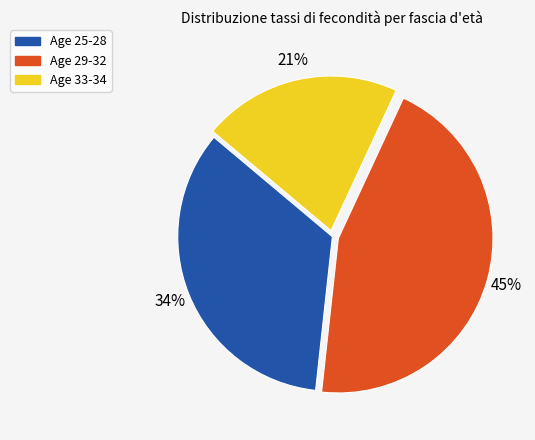

To the nearest percent, what is the average slice percentage?

33%